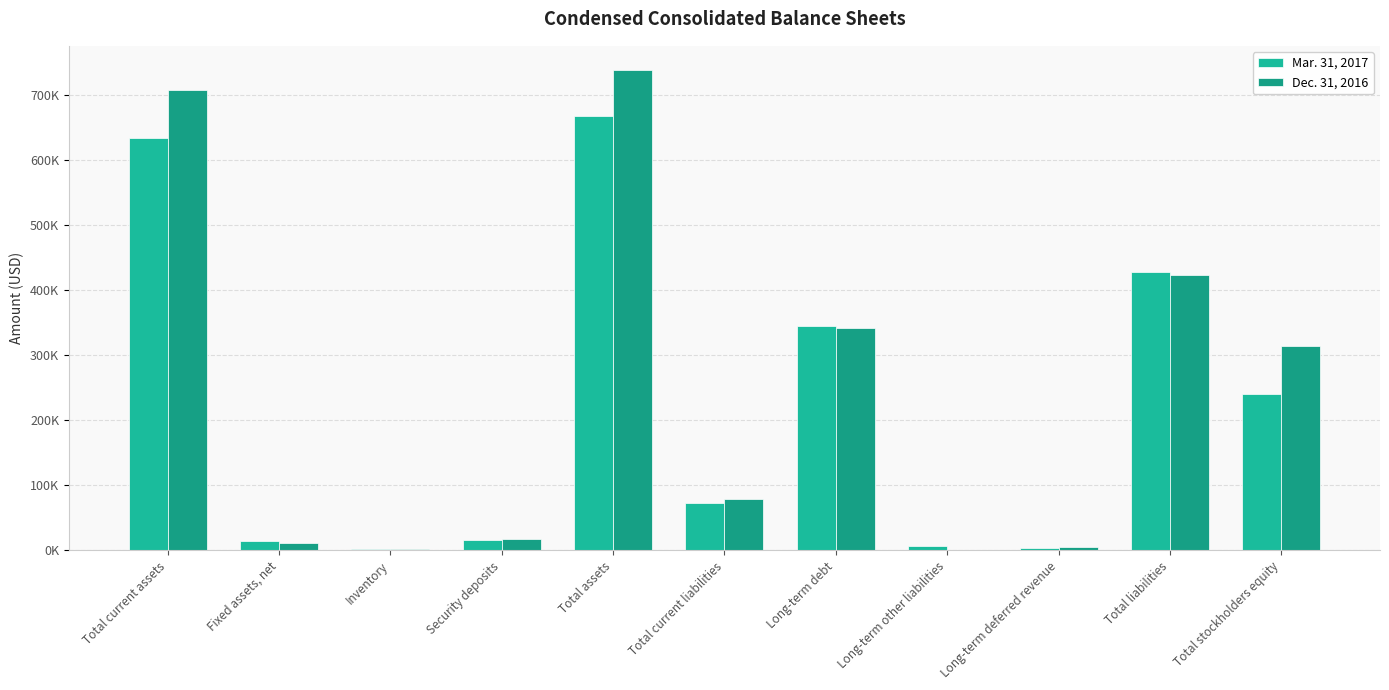

What is the sum of all Dec. 31, 2016 values?

2642080